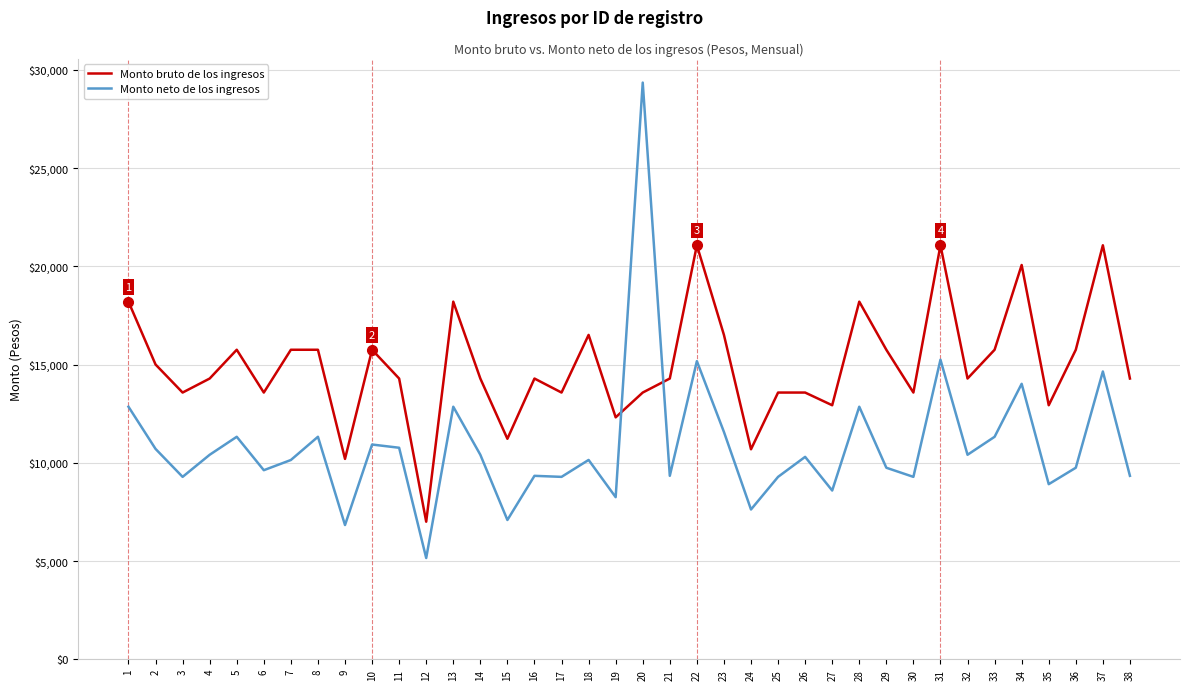

What is the difference between the highest and lowest values at 32?

3879.7